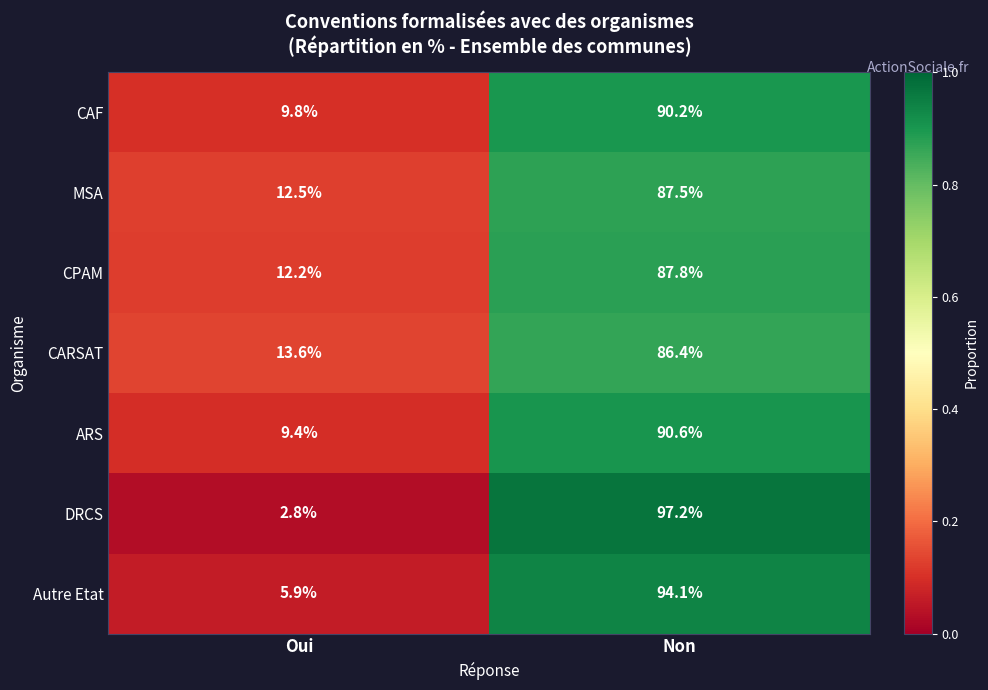

Reading left to right, extract all data points from this chart.

CAF: 9.8	90.2
MSA: 12.5	87.5
CPAM: 12.2	87.8
CARSAT: 13.6	86.4
ARS: 9.4	90.6
DRCS: 2.8	97.2
Autre Etat: 5.9	94.1